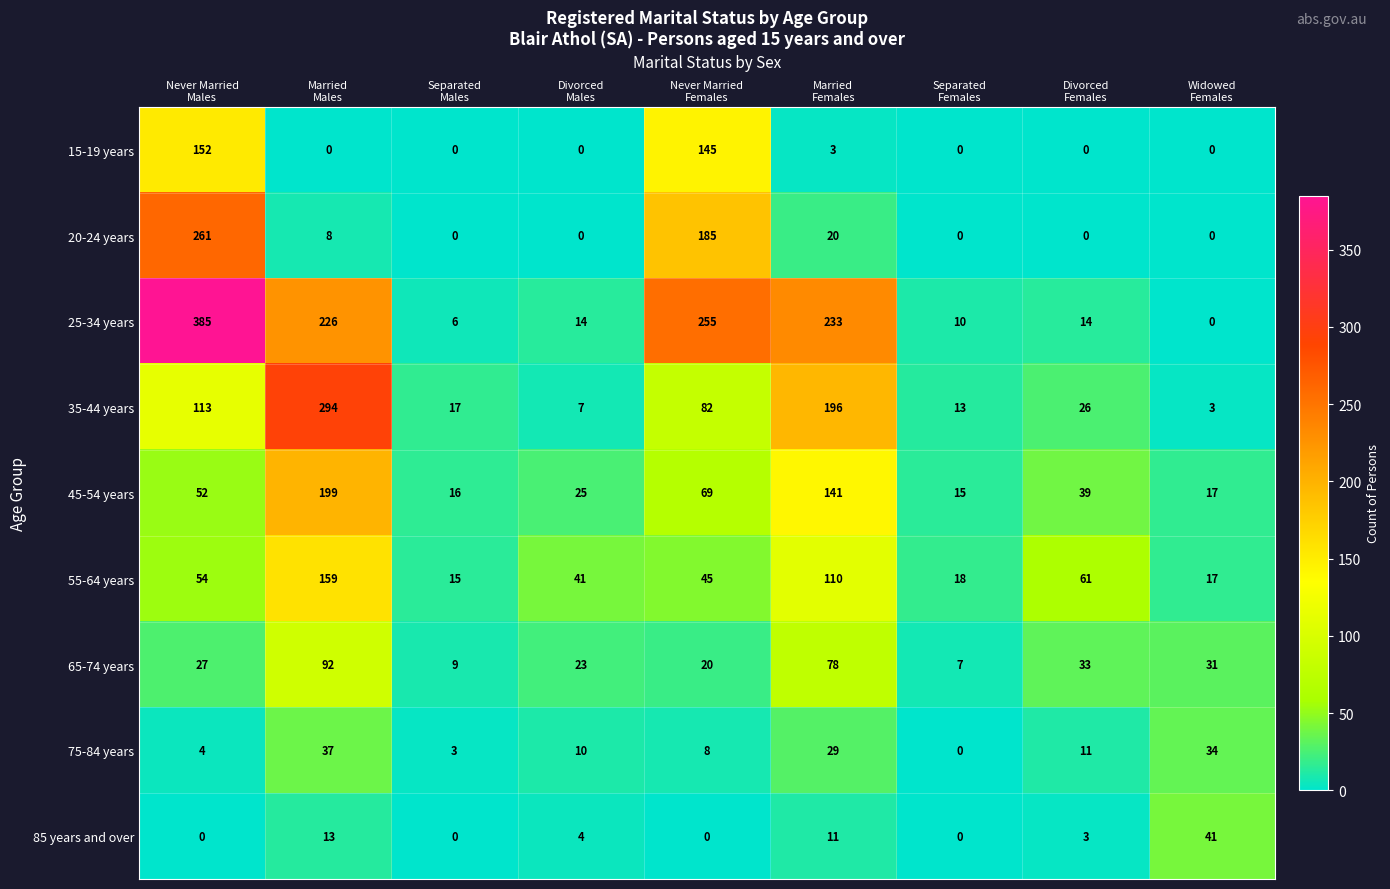

What is the difference between the second highest and second lowest values in the 85 years and over series?

13